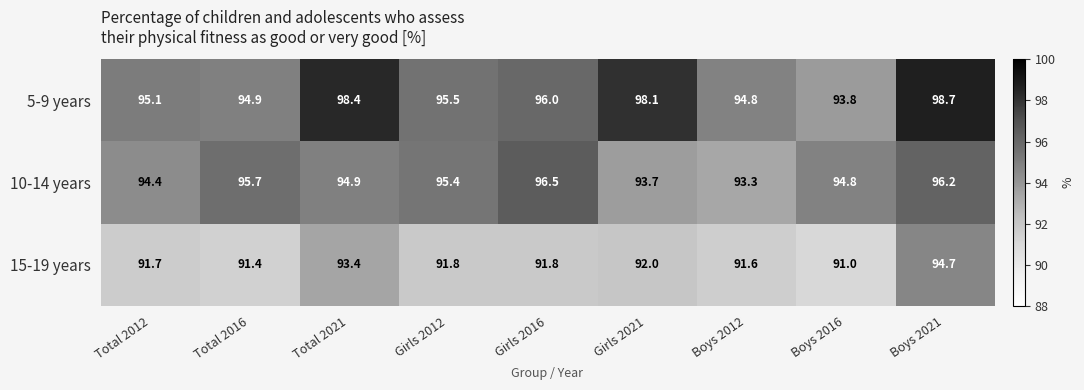

Count the number of data series in this chart.

3